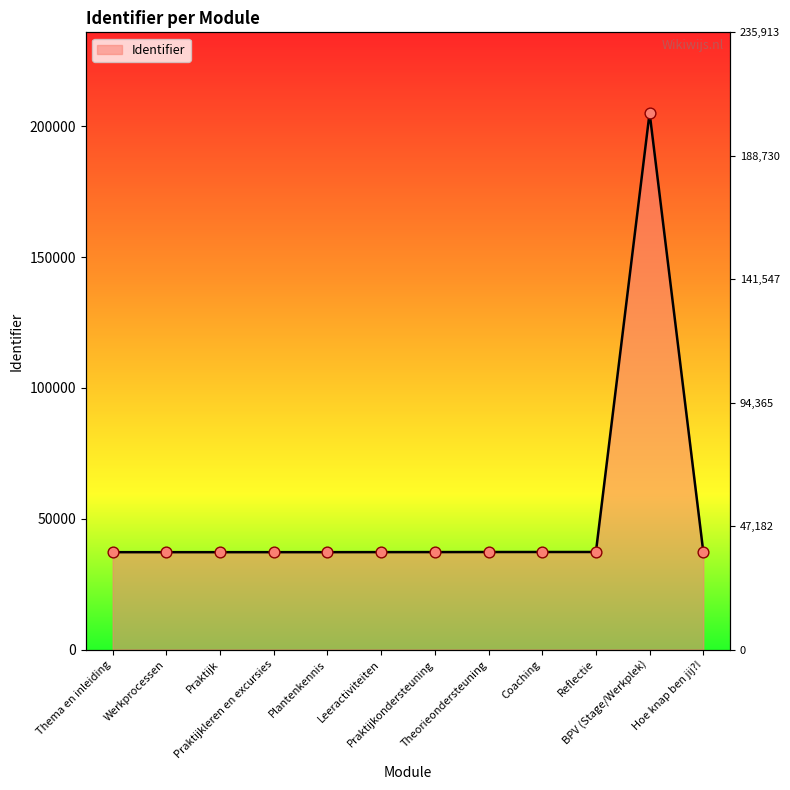

Which has a higher value, Praktijkondersteuning or Hoe knap ben jij?!?

Hoe knap ben jij?!